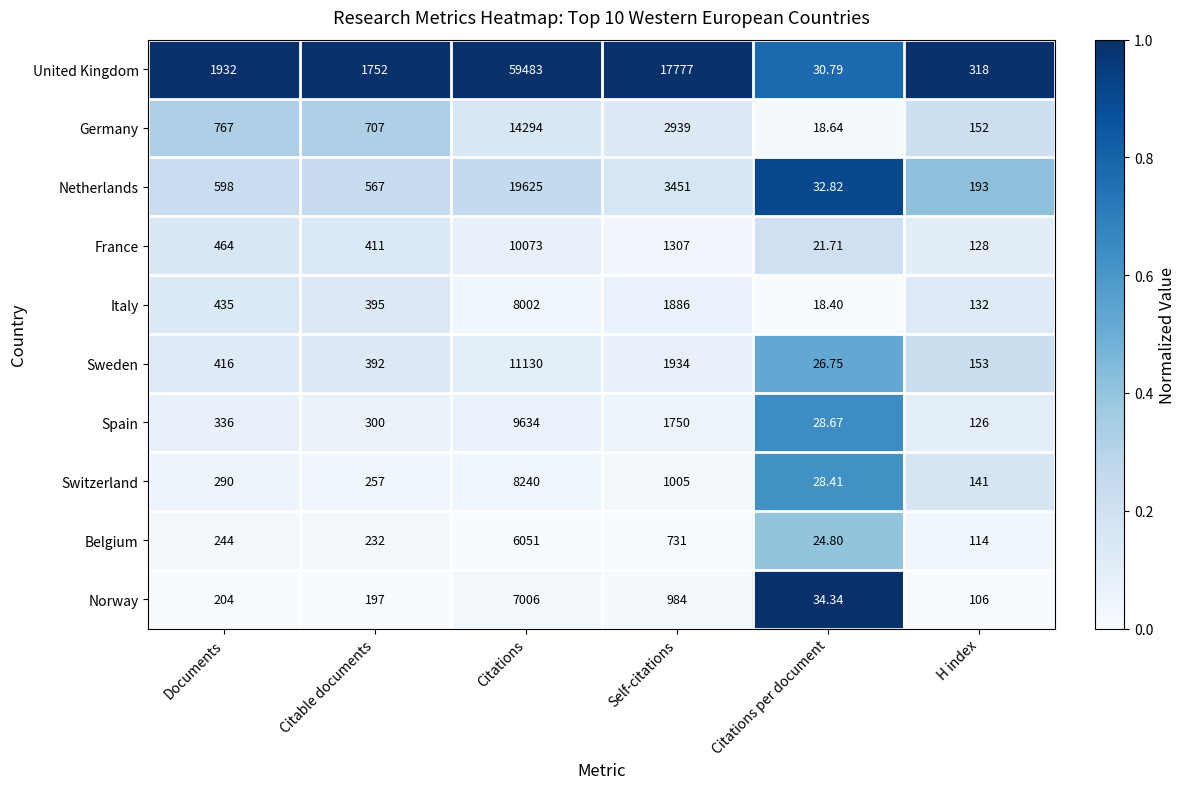

Which category has the lowest value across all series?

Citations per document